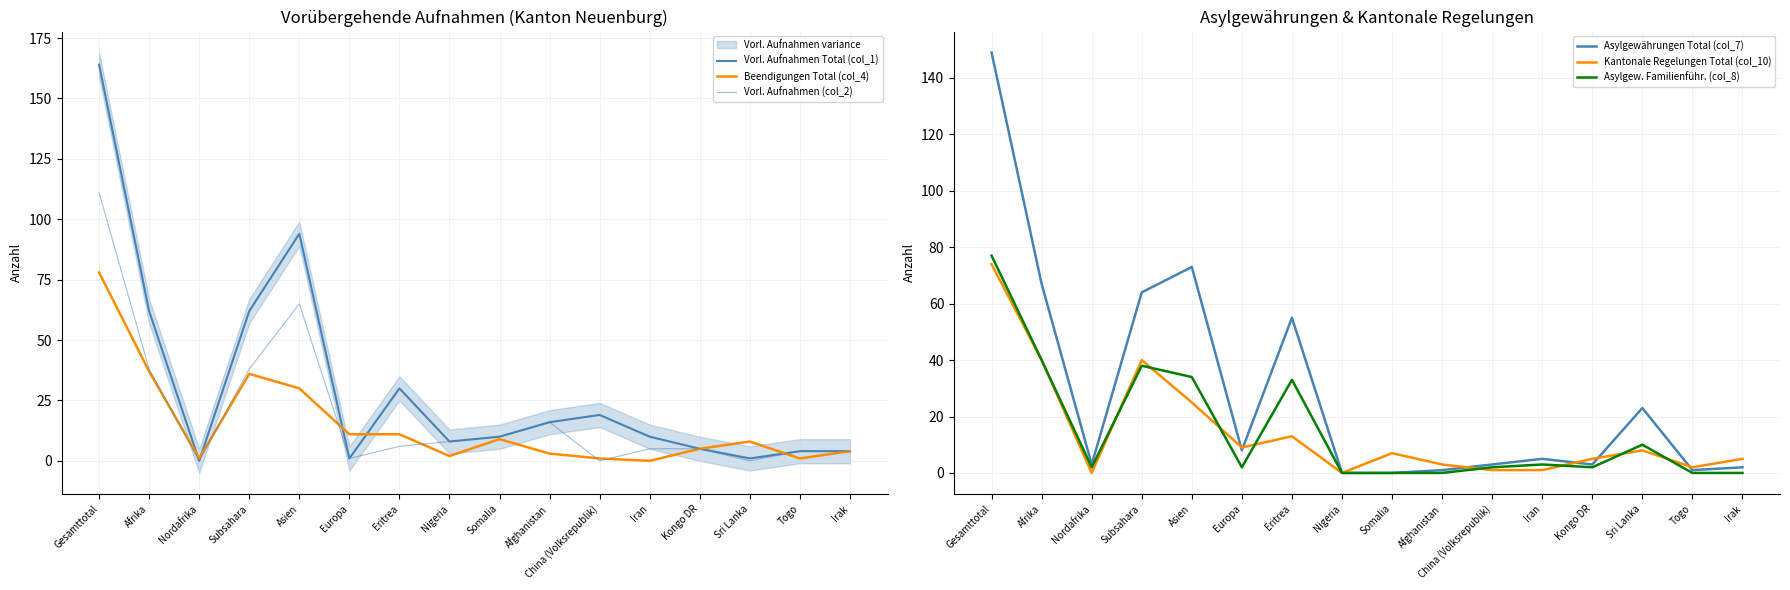

Count the number of categories in the chart.

16